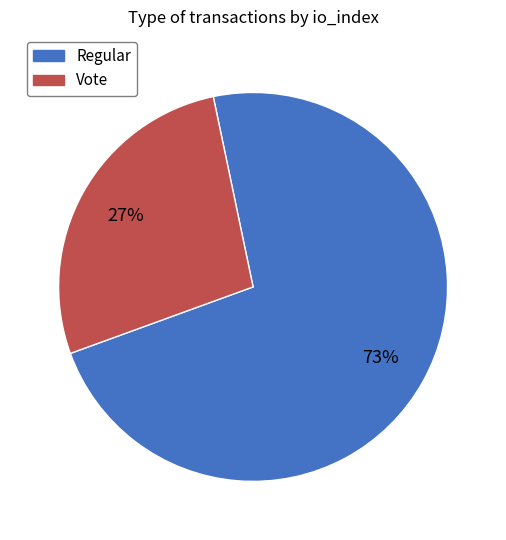

How many segments does this pie chart have?

2